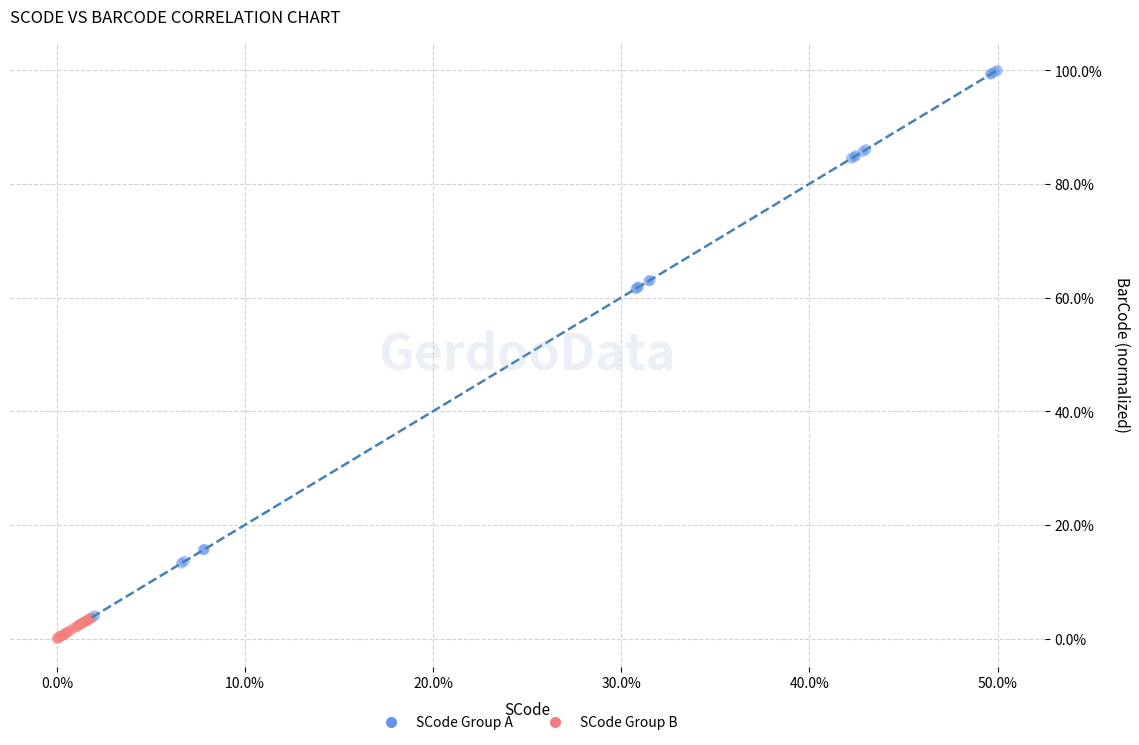

Which series contains the highest Y value?

SCode Group A